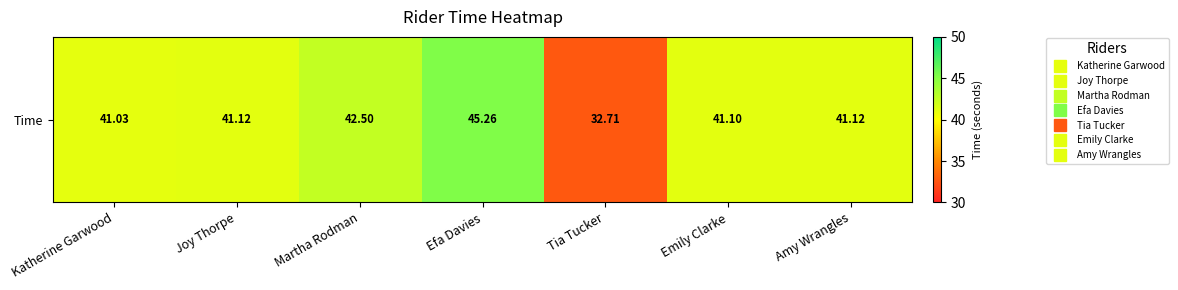

What is the average value?

40.7